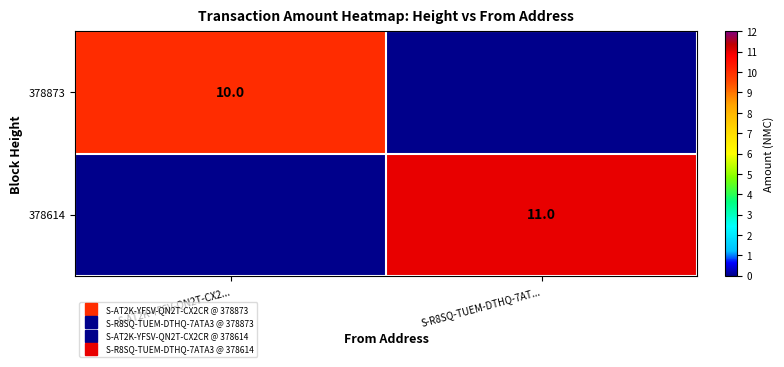

Where is 378614 nearest to the value 5?

S-AT2K-YFSV-QN2T-CX2...